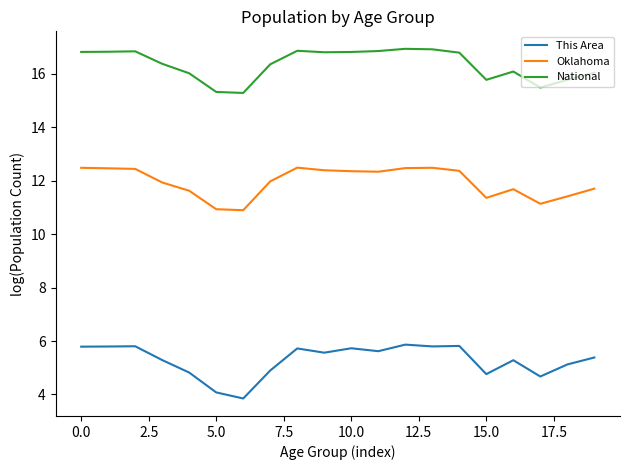

In National, how many points are higher than both neighbors (excluding endpoints)?

4